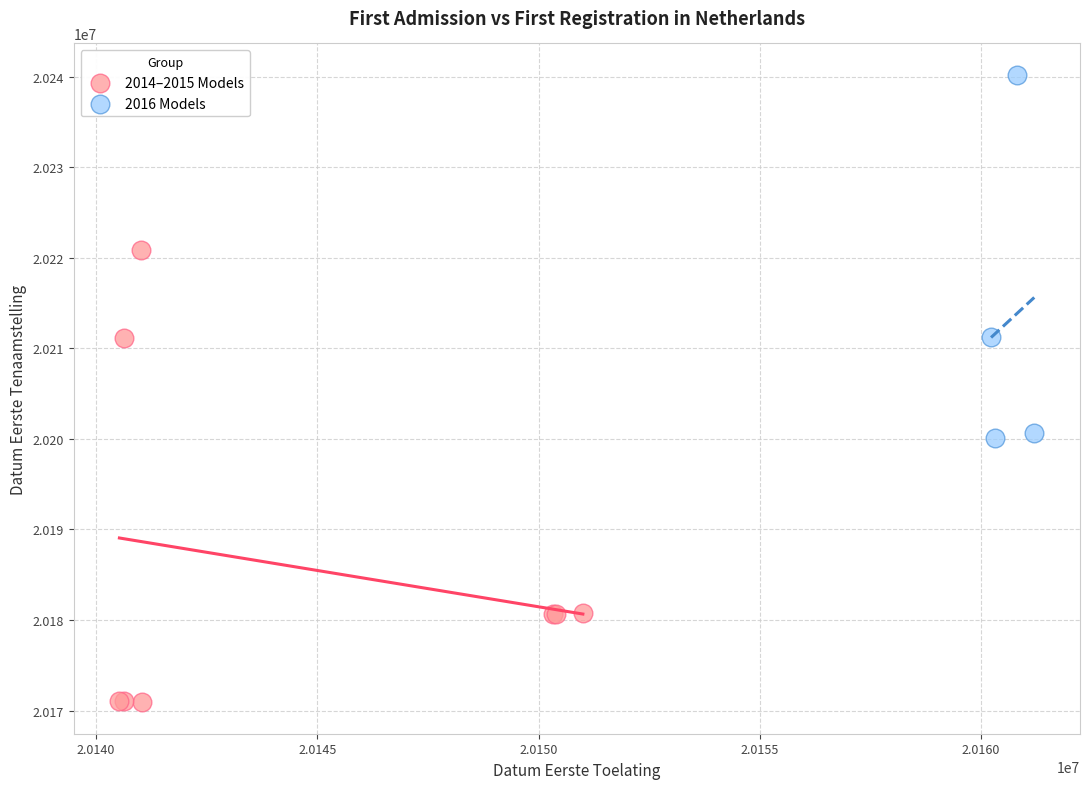

Which series reaches the minimum Y coordinate?

2014–2015 Models